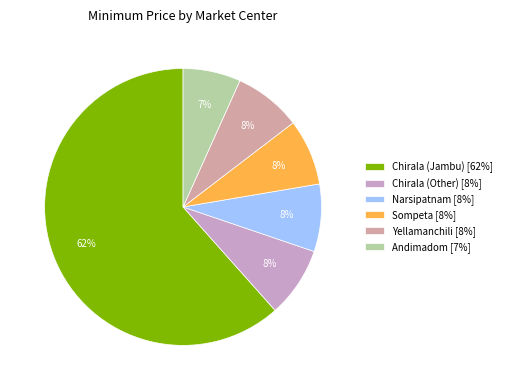

How many slices are in this pie chart?

6